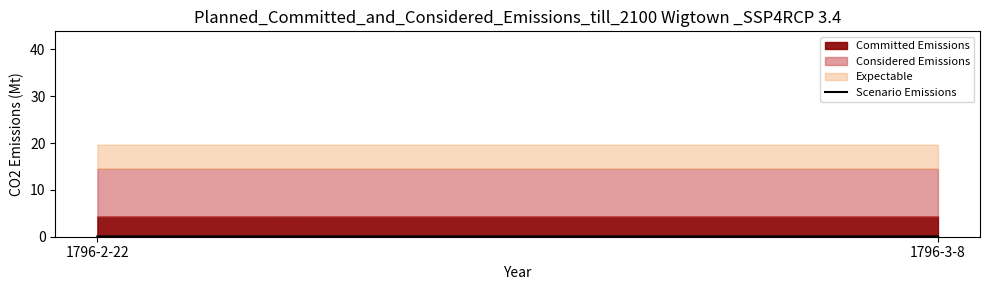

Rank the categories by value from highest to lowest.

1796-2-22, 1796-3-8